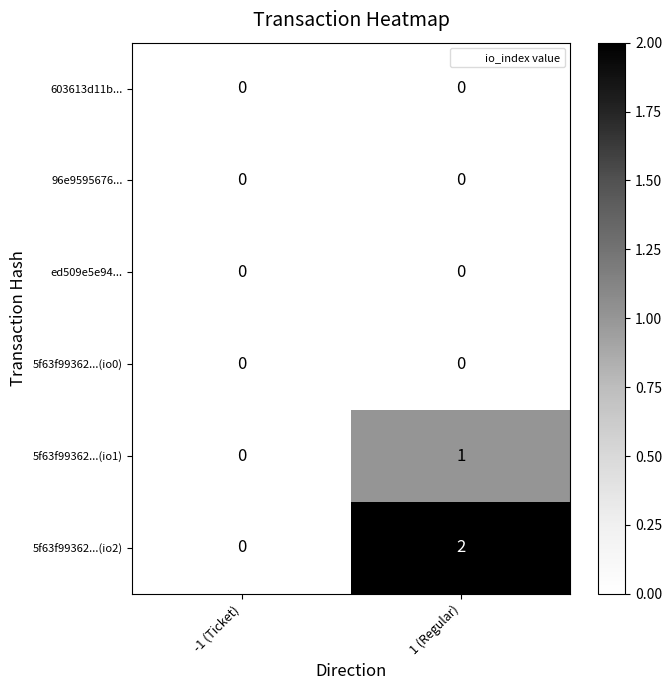

Which series has the largest total across all categories?

5f63f99362...(io2)